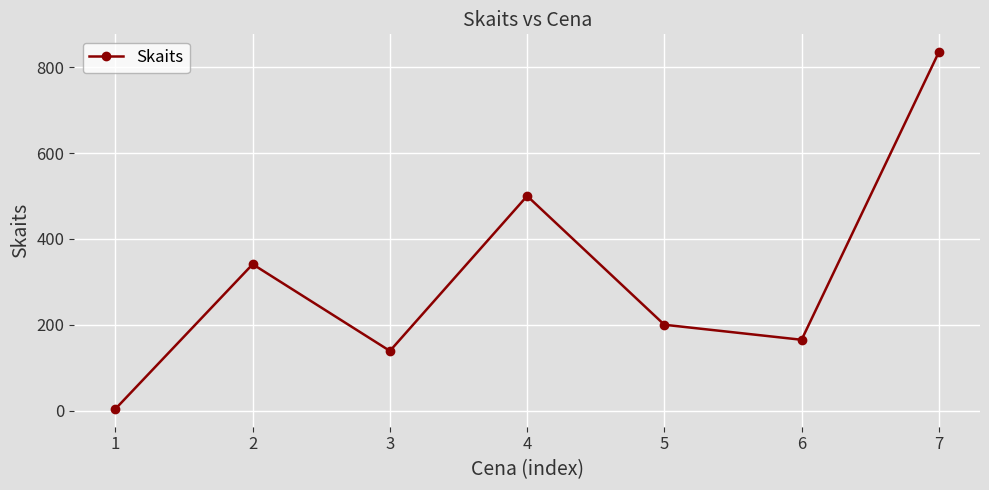

What is the difference between the maximum and minimum values?

831